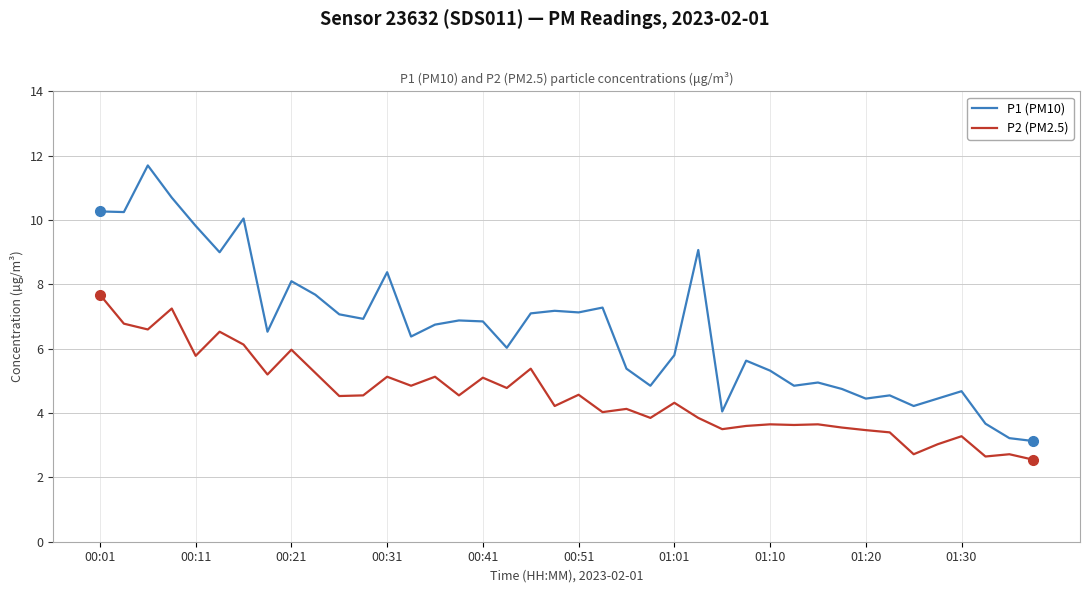

Count the number of categories in the chart.

40